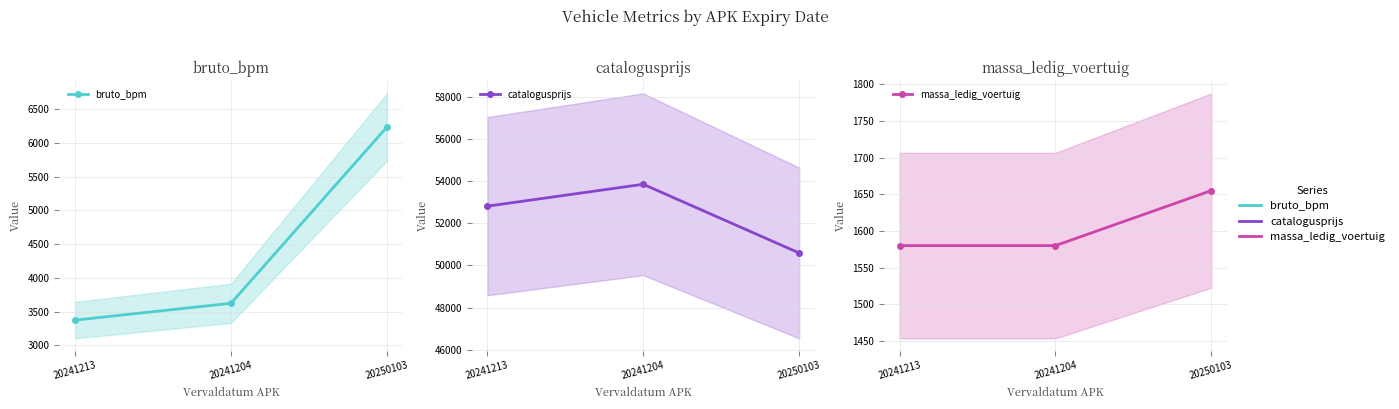

The bruto_bpm series shows 1770 at 20241204. True or false?

False